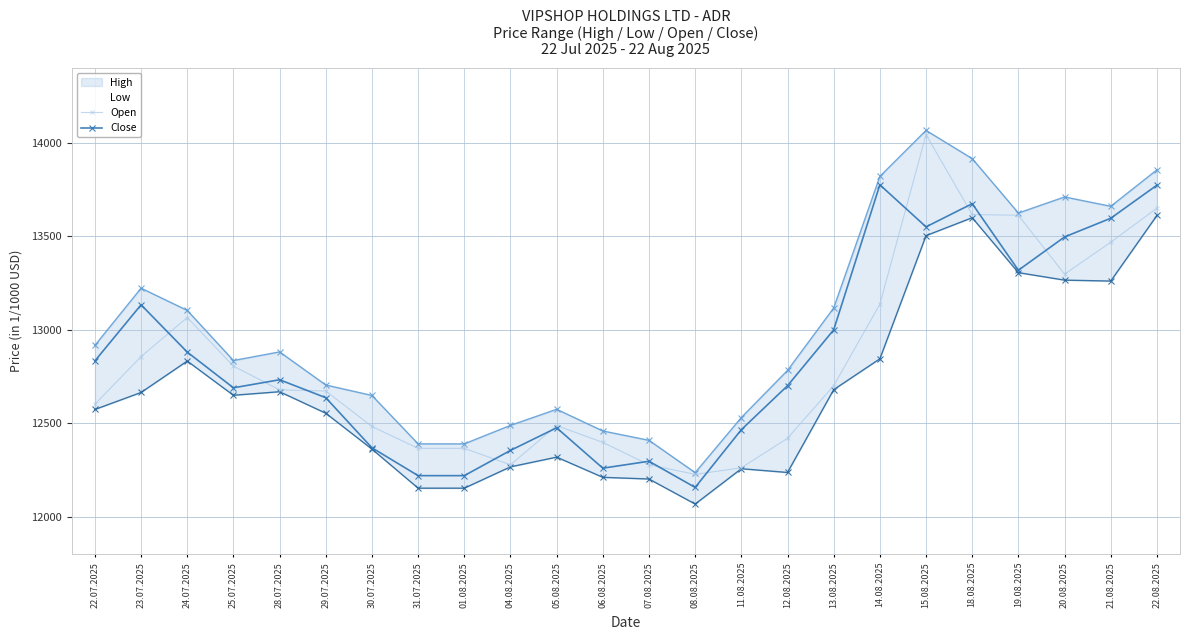

Which series has the largest total across all categories?

High